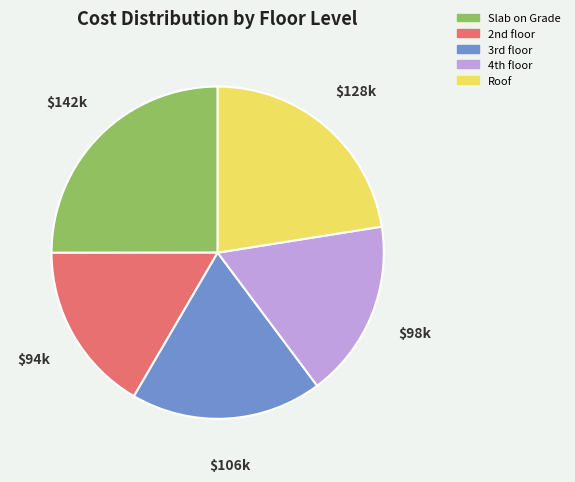

True or false: Roof accounts for 22% of the total.

True